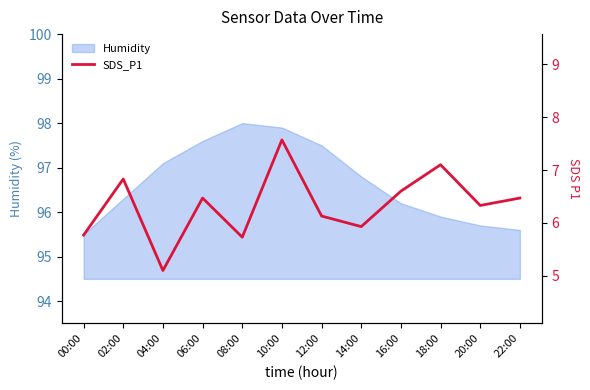

What is the sum of all values?

76.0